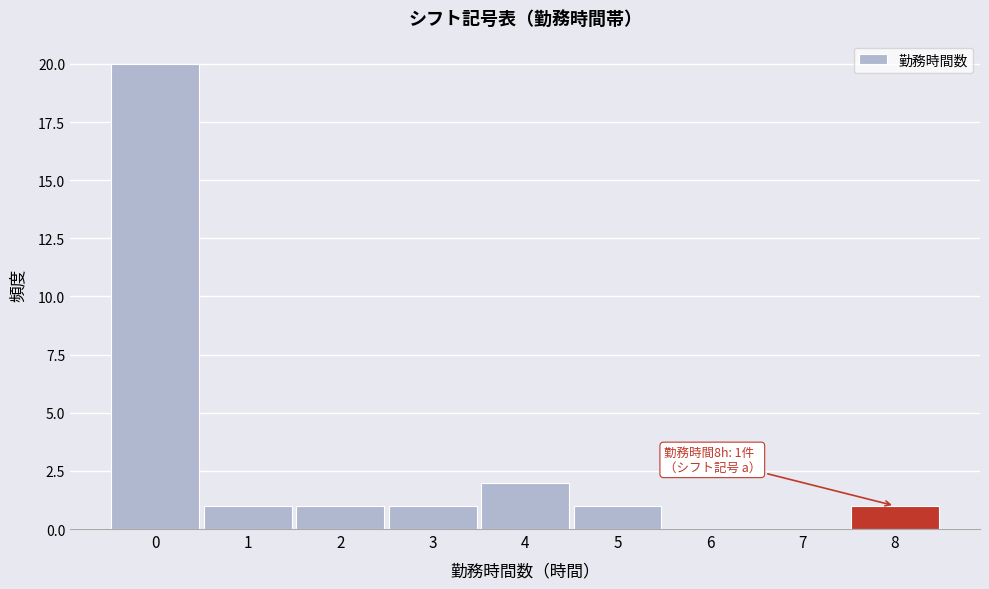

Over which range of the x-axis is the bar tallest?

-0.5 to 0.5